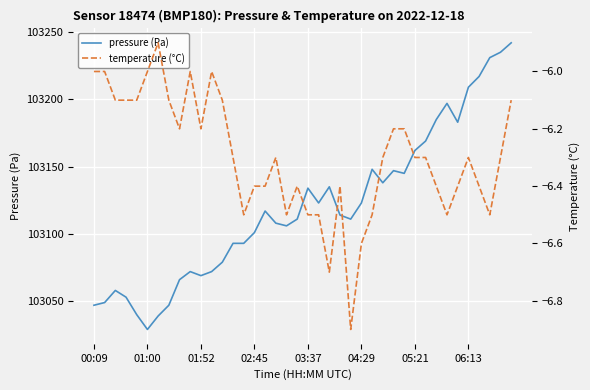

What is the minimum value for pressure (Pa)?

103029